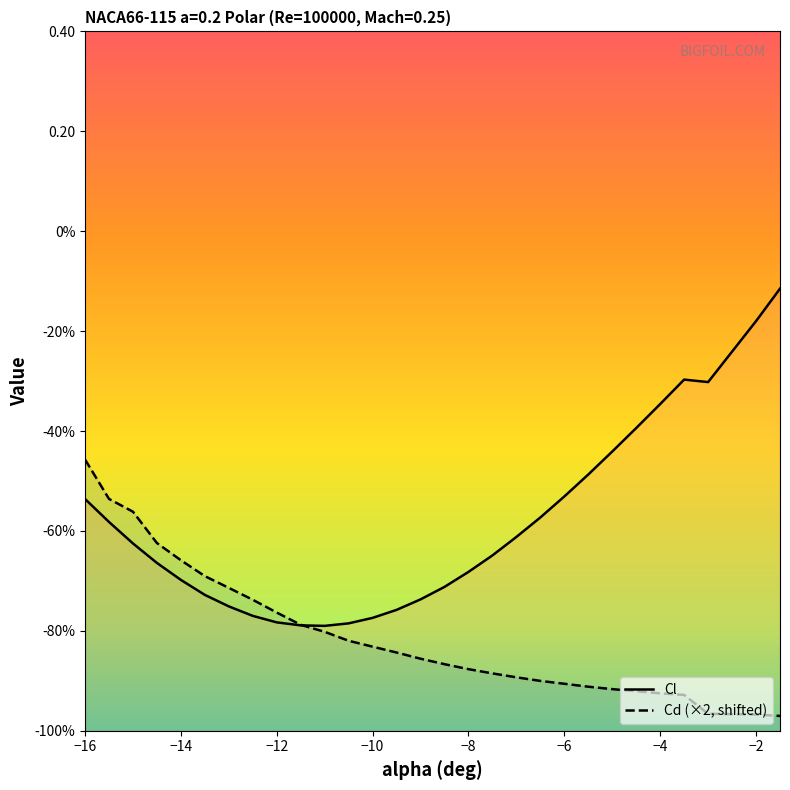

How many lines are shown in the chart?

2